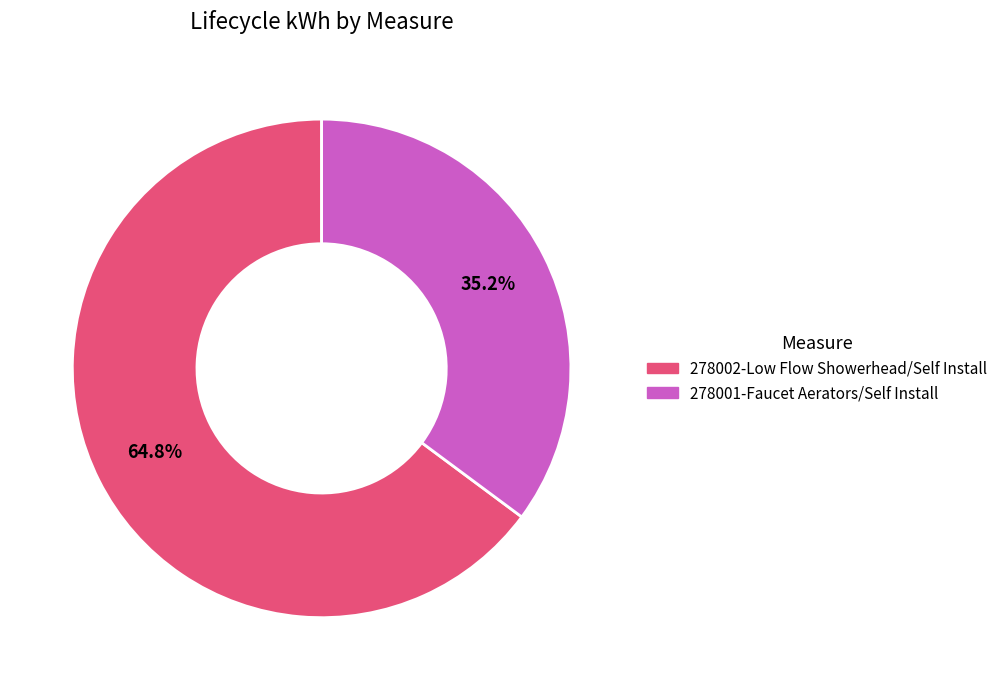

What is the smallest slice in the pie chart?

278001-Faucet Aerators/Self Install